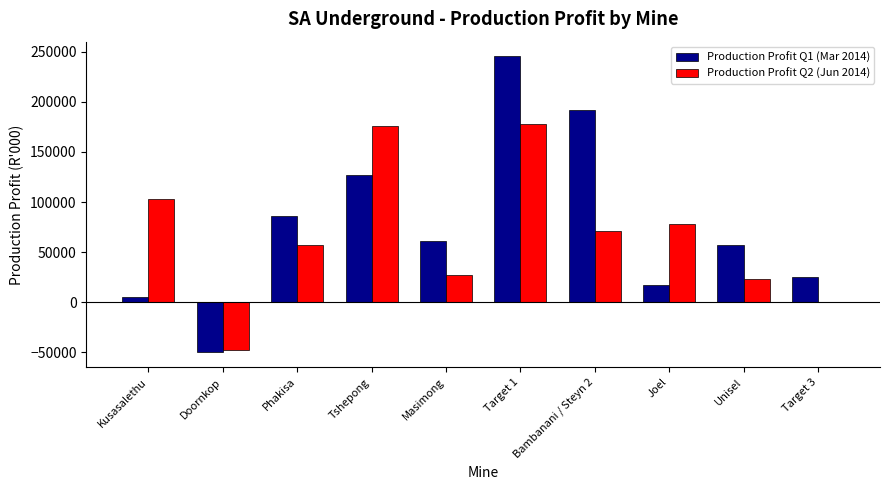

How many positive values does the Production Profit Q1 (Mar 2014) series have?

9